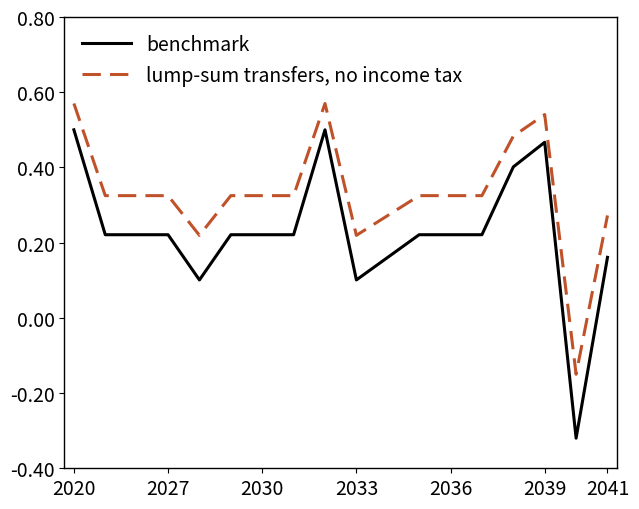

True or false: benchmark and lump-sum transfers, no income tax cross at least once.

False